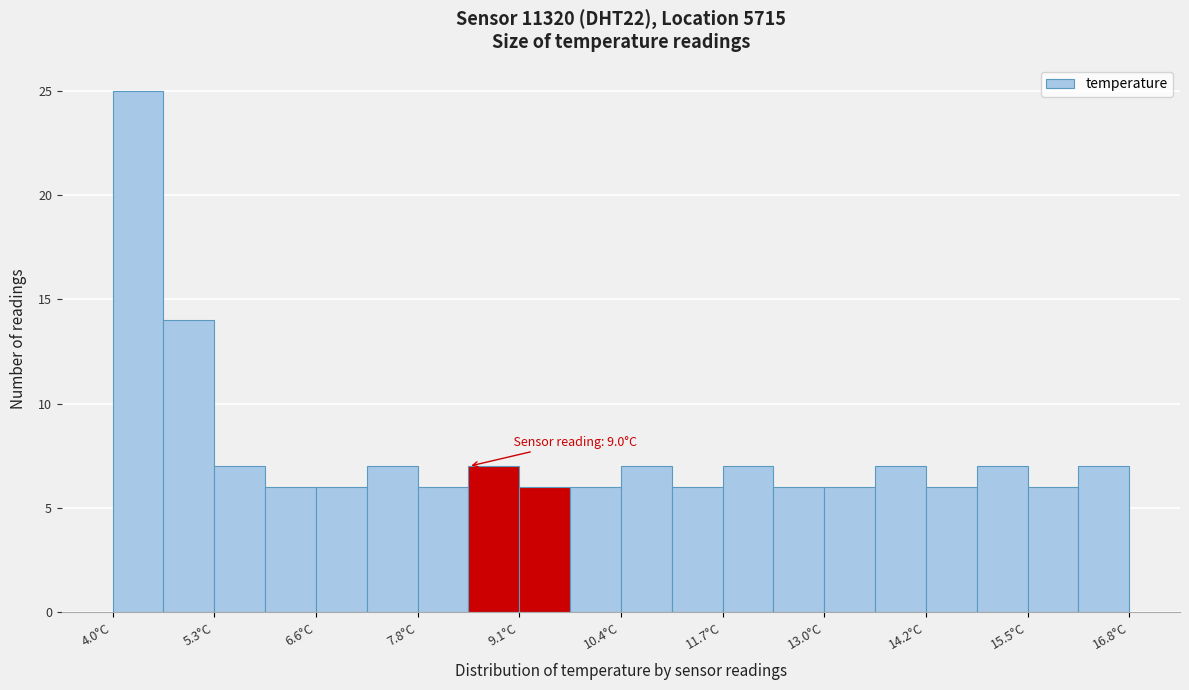

Around what value on the x-axis is the tallest bar? Give the approximate position of its centre, as read against the axis.

4.4